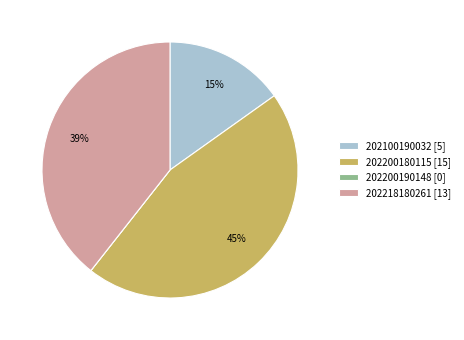

To the nearest percent, what portion does 202218180261 represent?

39%